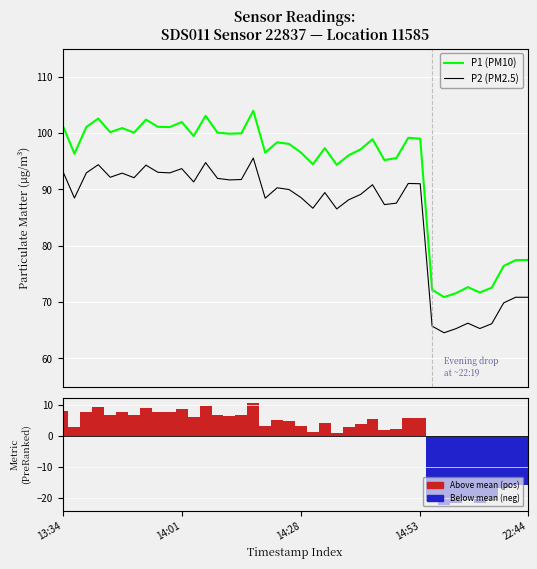

At which category does the chart reach its minimum across all series?

32